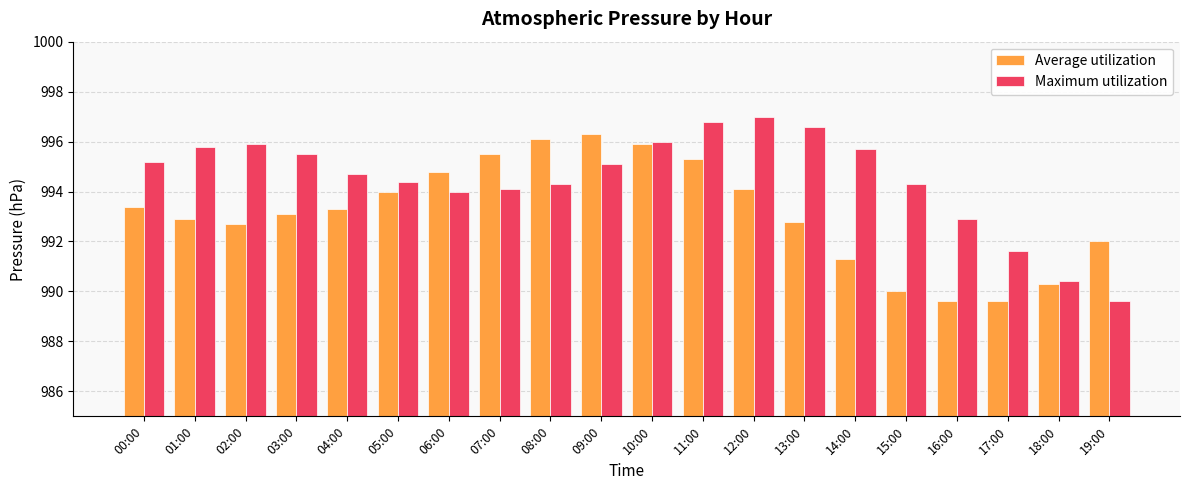

How many distinct data groups are displayed?

2